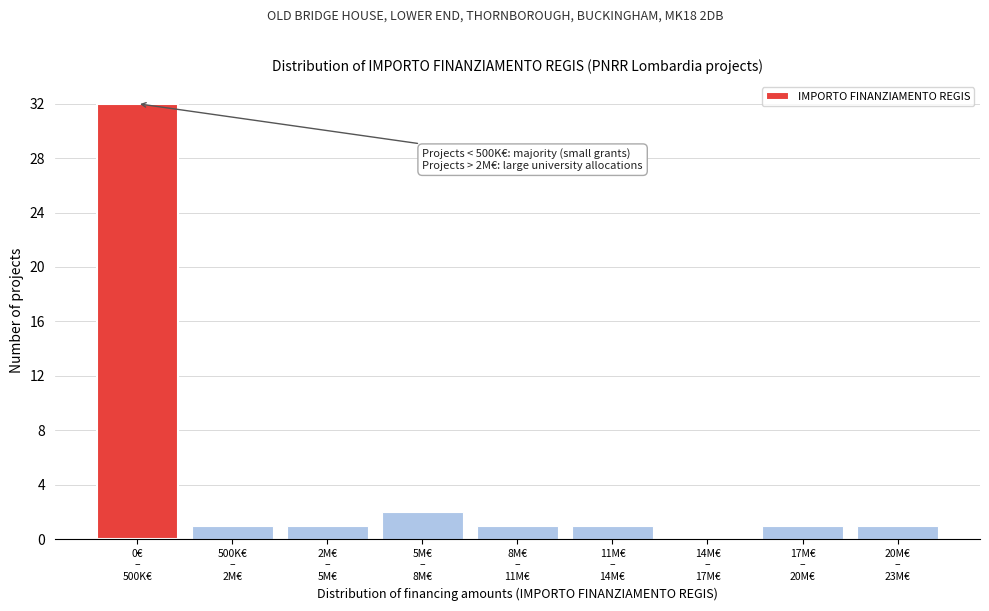

What is the greatest value displayed?

32